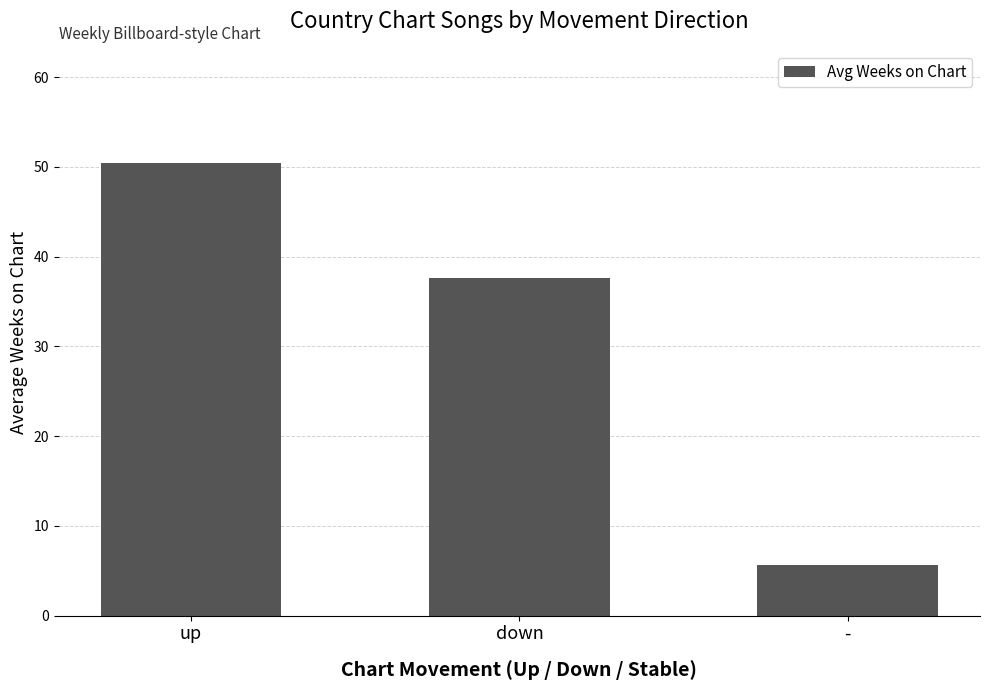

How many bars are there in total?

3